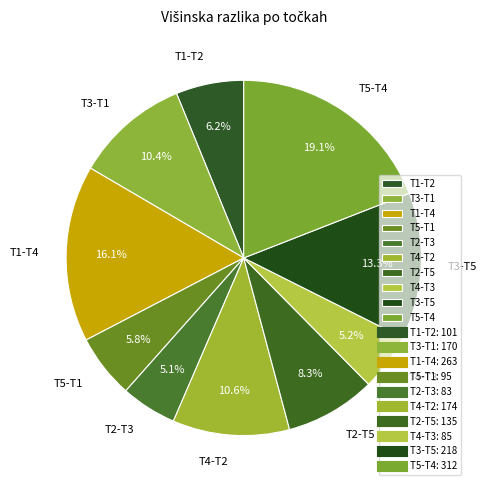

How much of the chart is everything except T2-T5?

91.7%